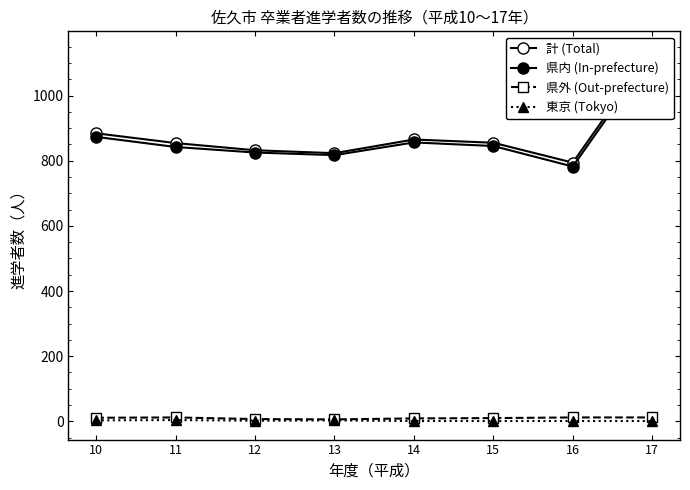

True or false: 県外 (Out-prefecture) and 県内 (In-prefecture) intersect in this chart.

False